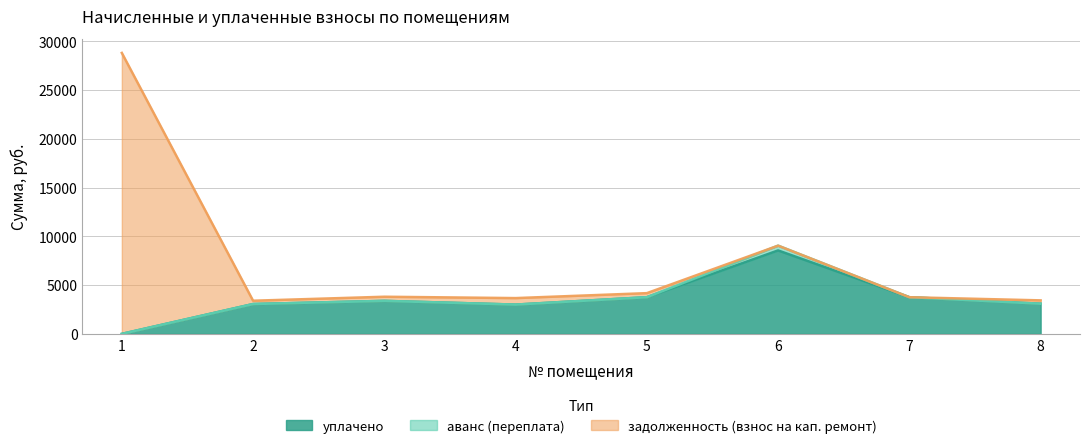

Rank the series by their maximum value, from lowest to highest.

аванс (переплата), уплачено, задолженность (взнос на кап. ремонт)